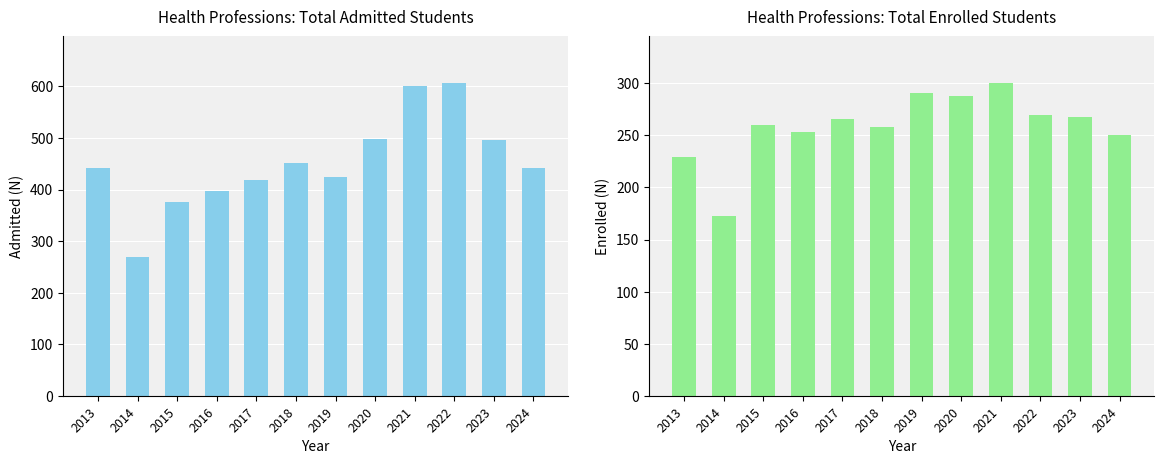

Which series has the widest spread of values?

Health Professions Admitted Total